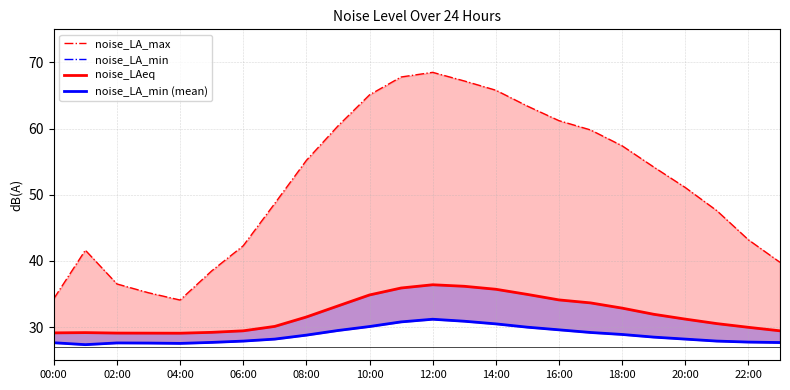

True or false: noise_LAeq has more than 2 points higher than both neighbors.

False